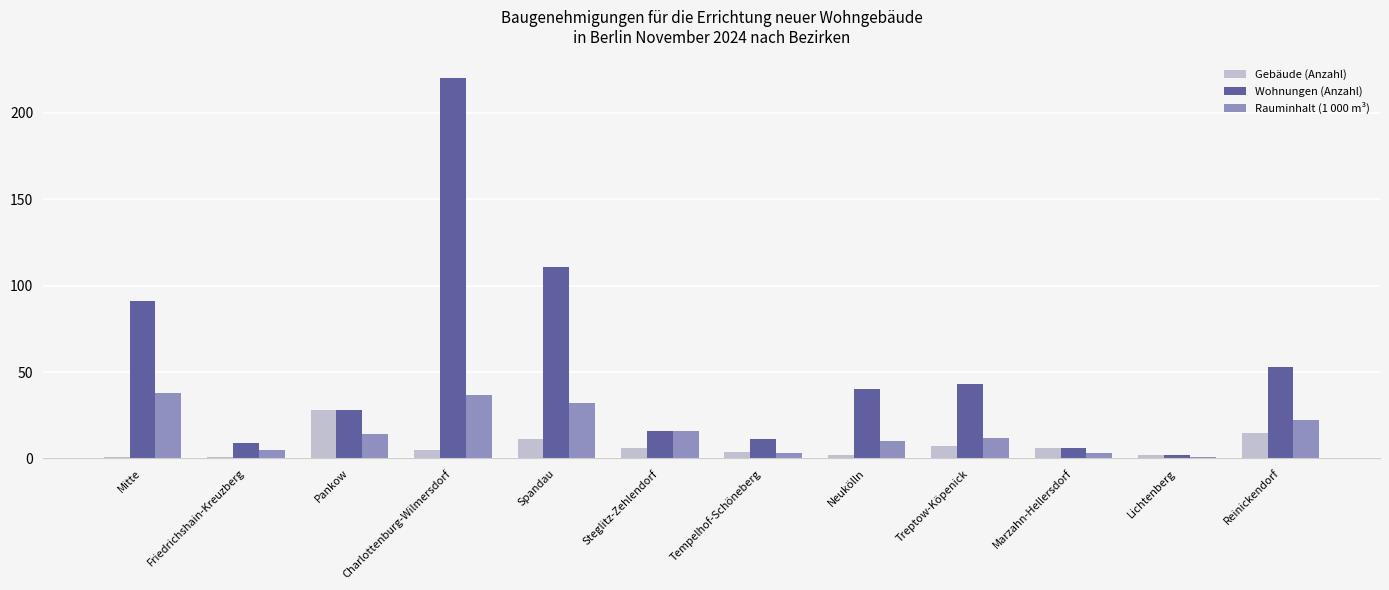

How many categories are shown in the chart?

12